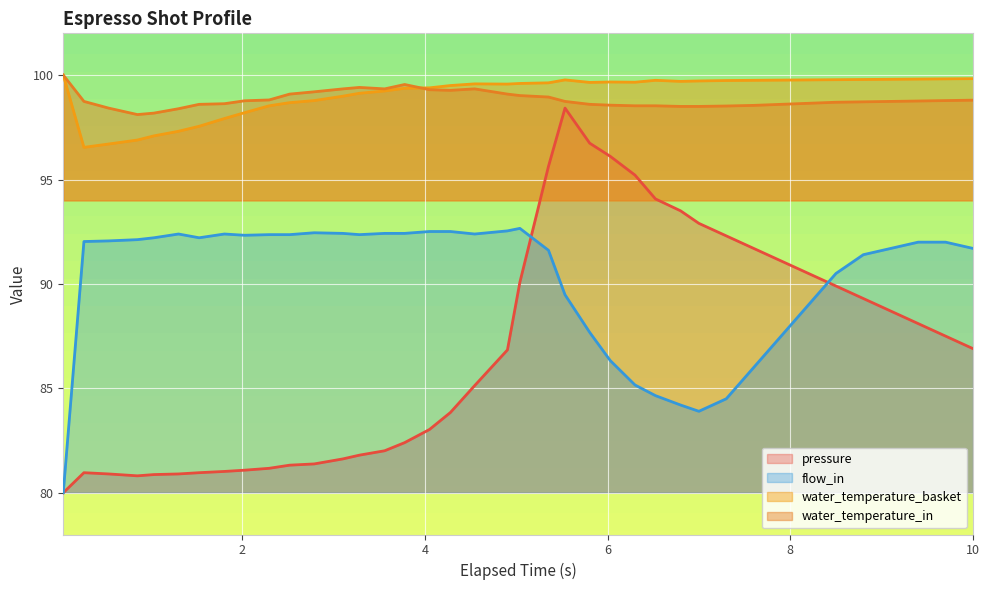

Reading right to left, what are all the values shown in this chart?

pressure: 86.9	87.5	88.1	88.7	89.3	89.9	90.5	91.1	91.7	92.3	92.9	93.5	94.1	95.2	96.1	96.7	98.4	95.6	90.1	86.8	85.1	83.8	83.0	82.4	82.0	81.8	81.6	81.4	81.3	81.2	81.1	81.0	81.0	80.9	80.9	80.8	80.9	81.0	80.0
flow_in: 91.7	92.0	92.0	91.7	91.4	90.5	89.0	87.5	86.0	84.5	83.9	84.2	84.7	85.2	86.3	87.7	89.5	91.6	92.7	92.5	92.4	92.5	92.5	92.4	92.4	92.4	92.4	92.5	92.4	92.4	92.3	92.4	92.2	92.4	92.2	92.1	92.1	92.0	80.0
water_temperature_basket: 99.8	99.8	99.8	99.8	99.8	99.8	99.8	99.8	99.8	99.7	99.7	99.7	99.8	99.7	99.7	99.7	99.8	99.6	99.6	99.6	99.6	99.5	99.4	99.4	99.2	99.1	99.0	98.8	98.7	98.5	98.2	97.9	97.5	97.3	97.1	96.9	96.7	96.5	100.0
water_temperature_in: 98.8	98.8	98.8	98.7	98.7	98.7	98.7	98.6	98.5	98.5	98.5	98.5	98.5	98.5	98.6	98.6	98.7	99.0	99.0	99.1	99.3	99.3	99.3	99.5	99.3	99.4	99.3	99.2	99.1	98.8	98.8	98.6	98.6	98.4	98.2	98.1	98.4	98.7	100.0